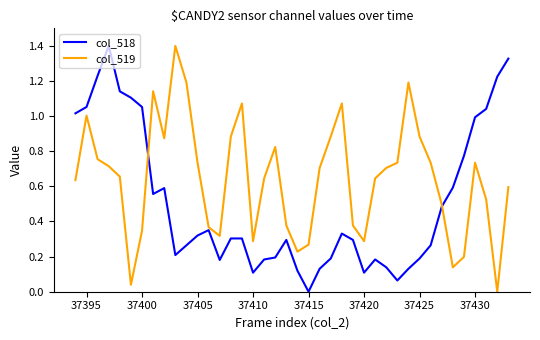

Which series has the largest total across all categories?

col_519